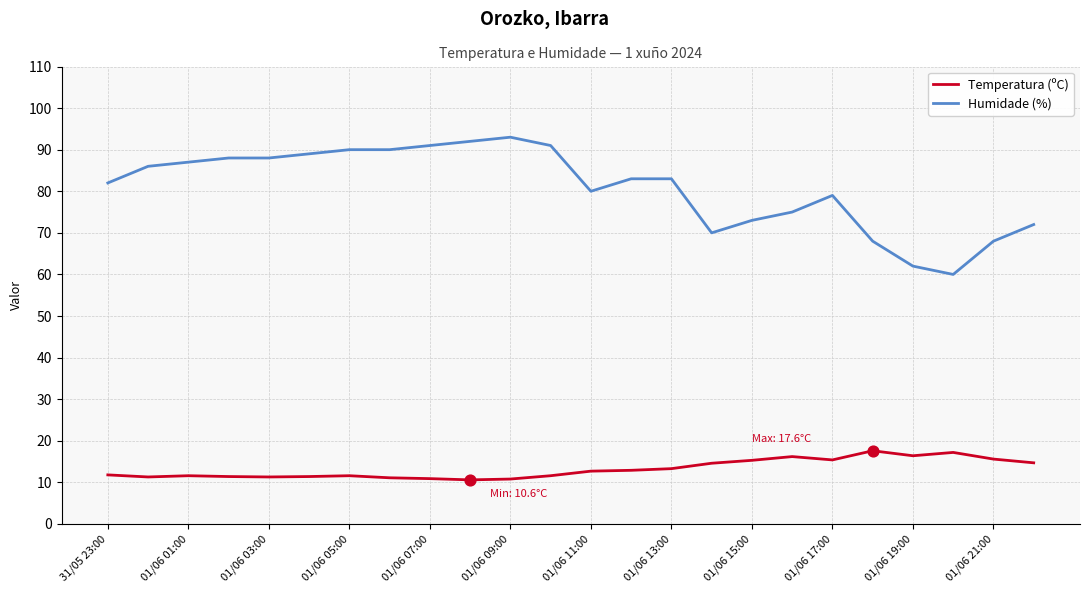

Which series has the widest spread of values?

Humidade (%)